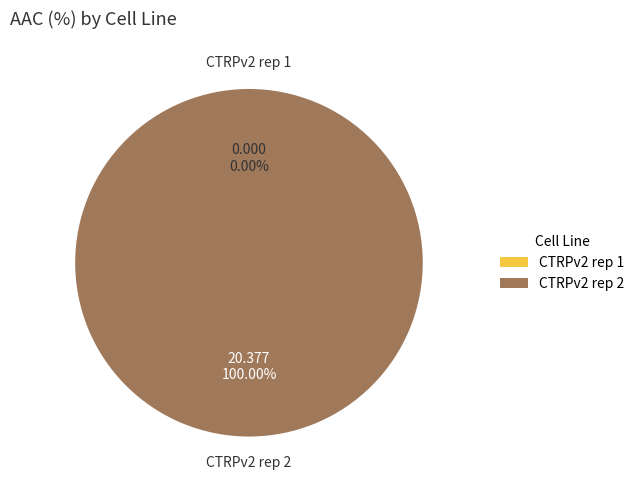

What percentage is NOT represented by CTRPv2 rep 1?

100.0%